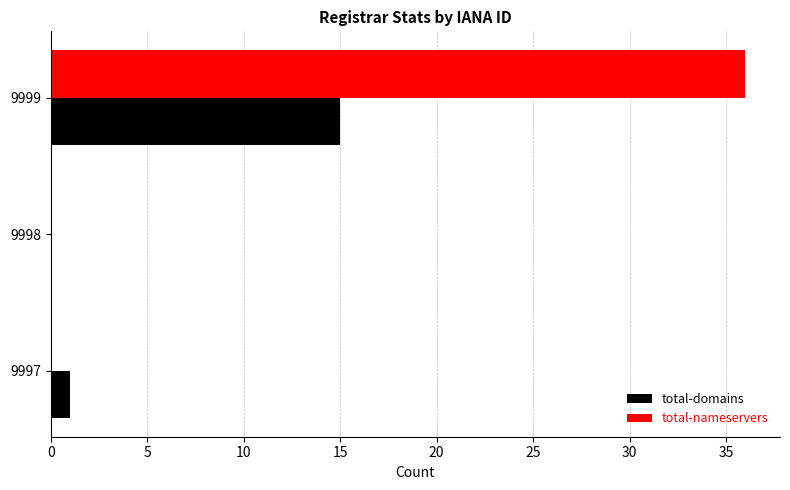

Is it true that total-domains equals 22 at 9999?

False